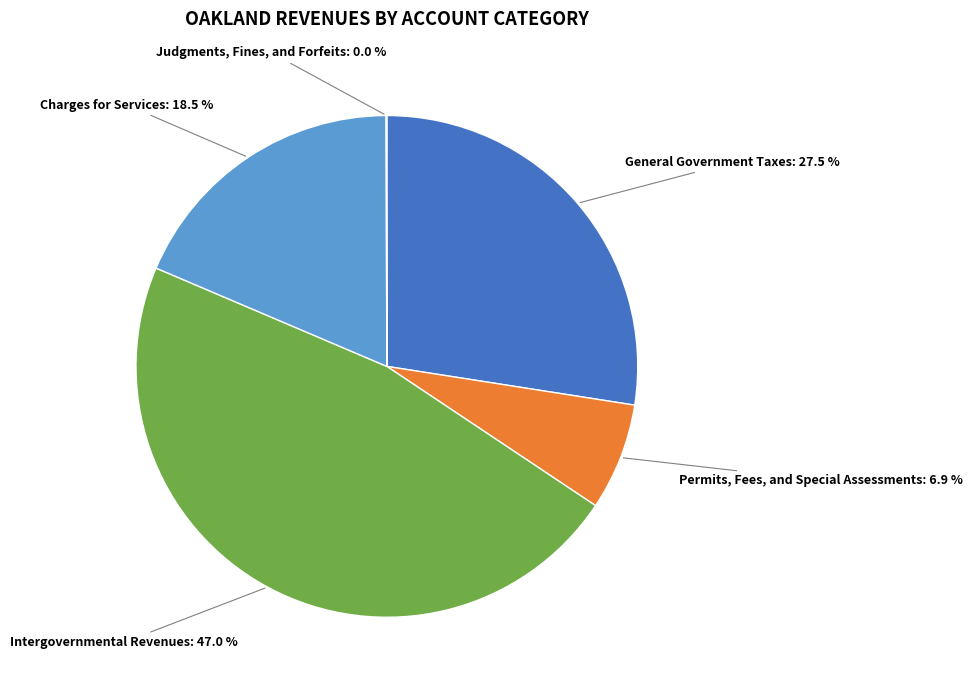

Approximately how many times larger is the value at General Government Taxes: 27.5 % compared to Permits, Fees, and Special Assessments: 6.9 %?

4.0